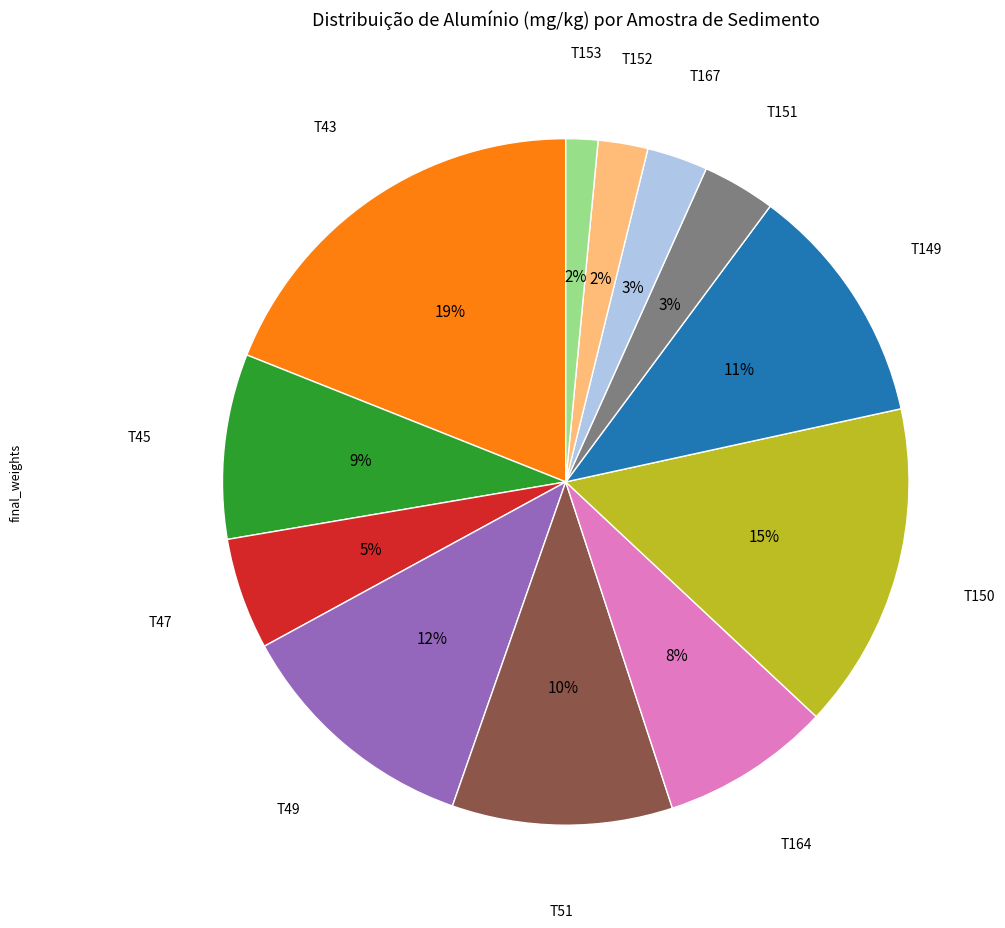

Count the number of slices in the pie.

12